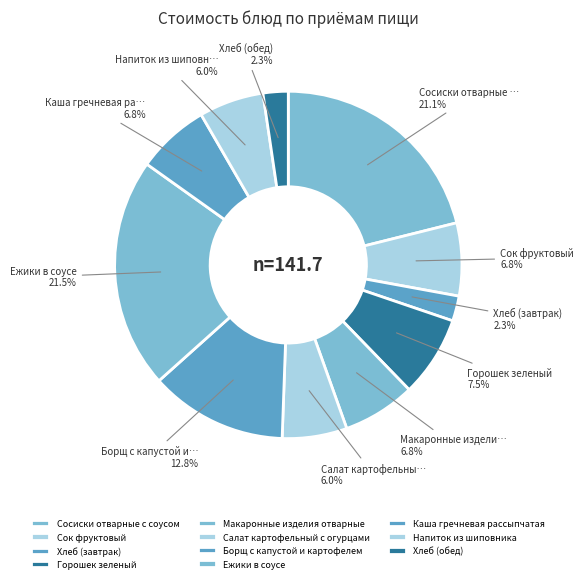

Is it true that Сосиски отварные с соусом is 30% of the pie?

False